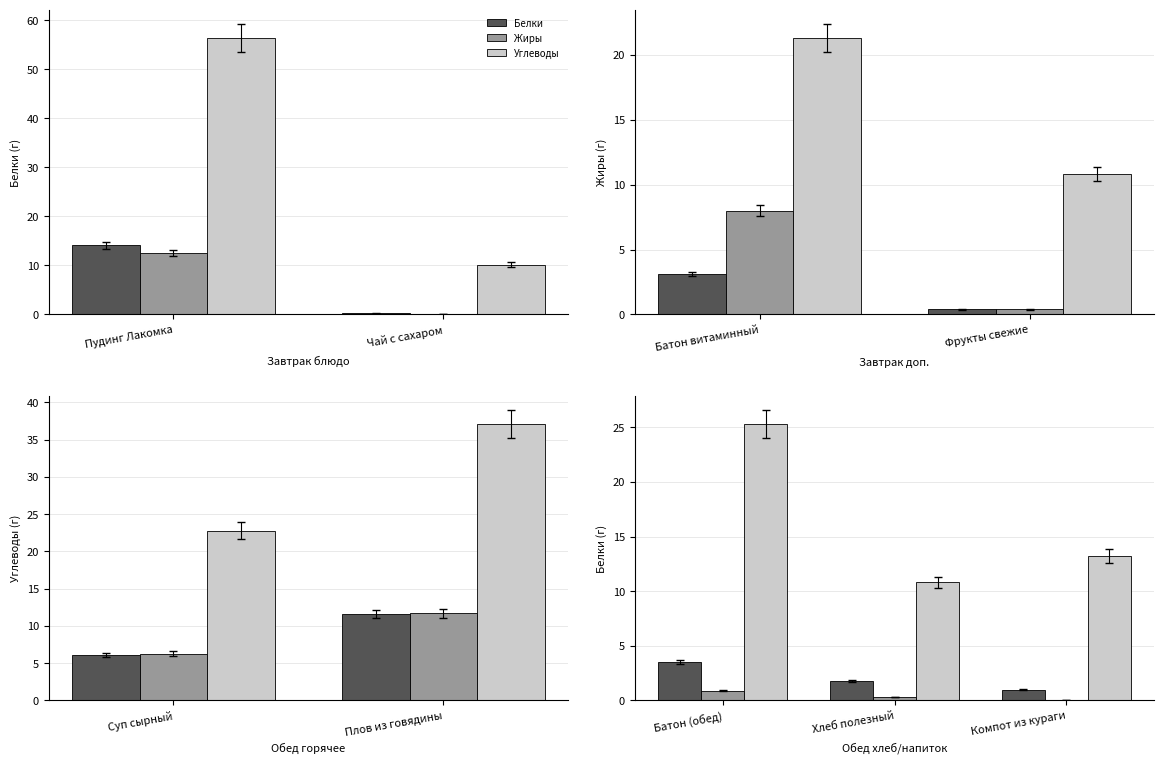

At Батон (обед), list the series in order from largest to smallest.

Углеводы, Белки, Жиры